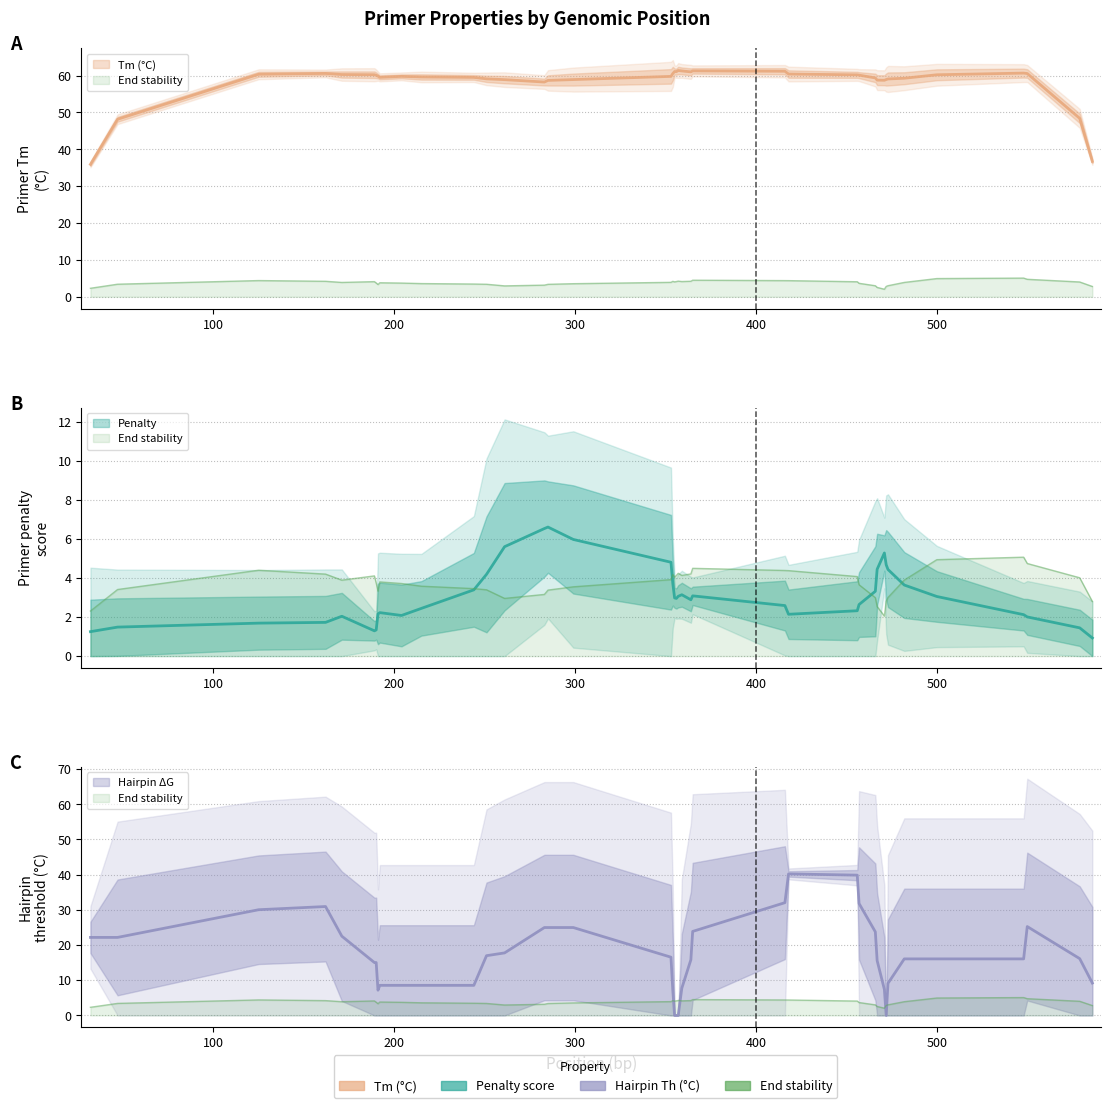

True or false: pen and PRIMER_LEFT_0_TM intersect in this chart.

False